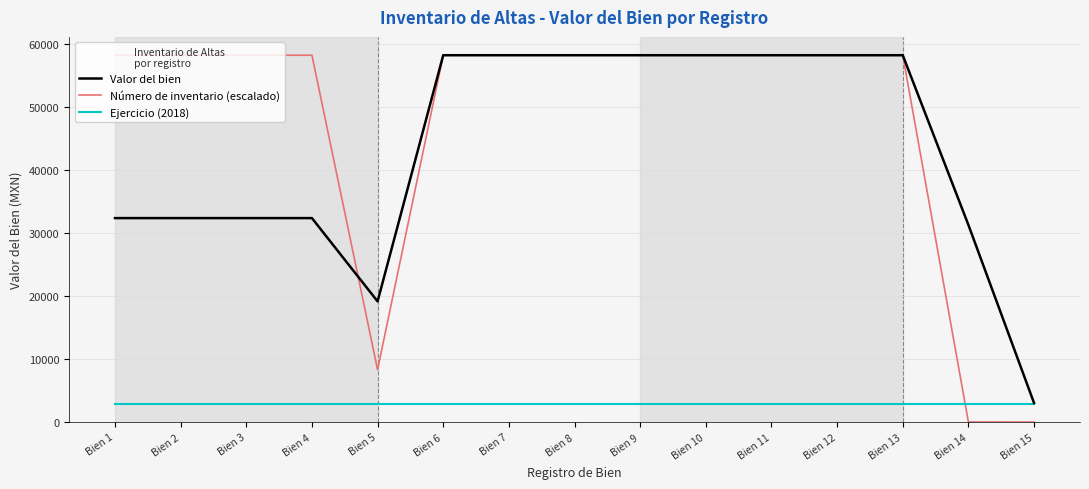

What is the sum of all Valor del bien values?

647871.3